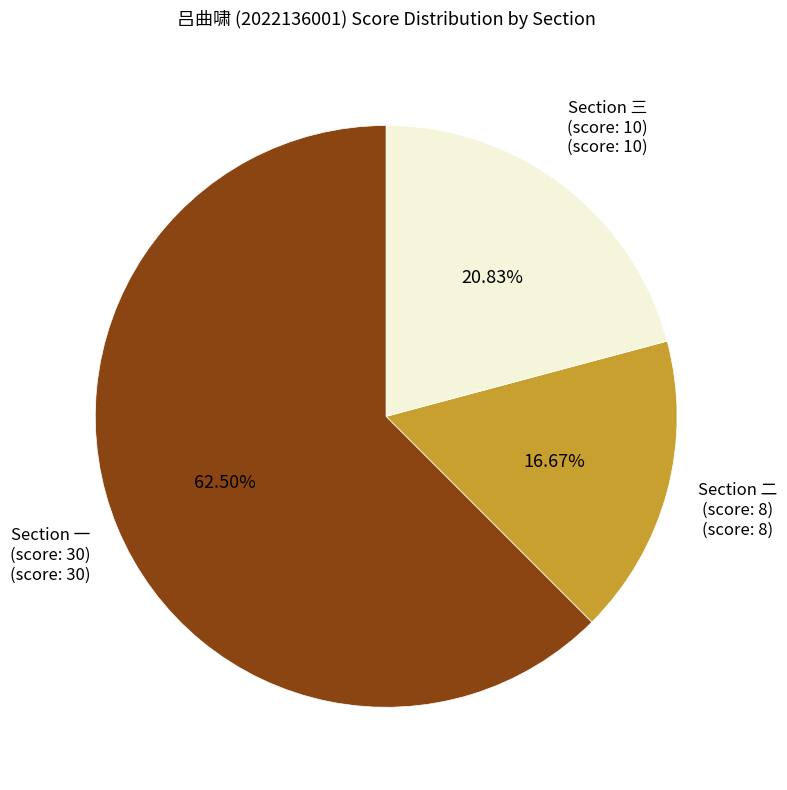

Is there any slice that represents more than half of the pie?

Yes